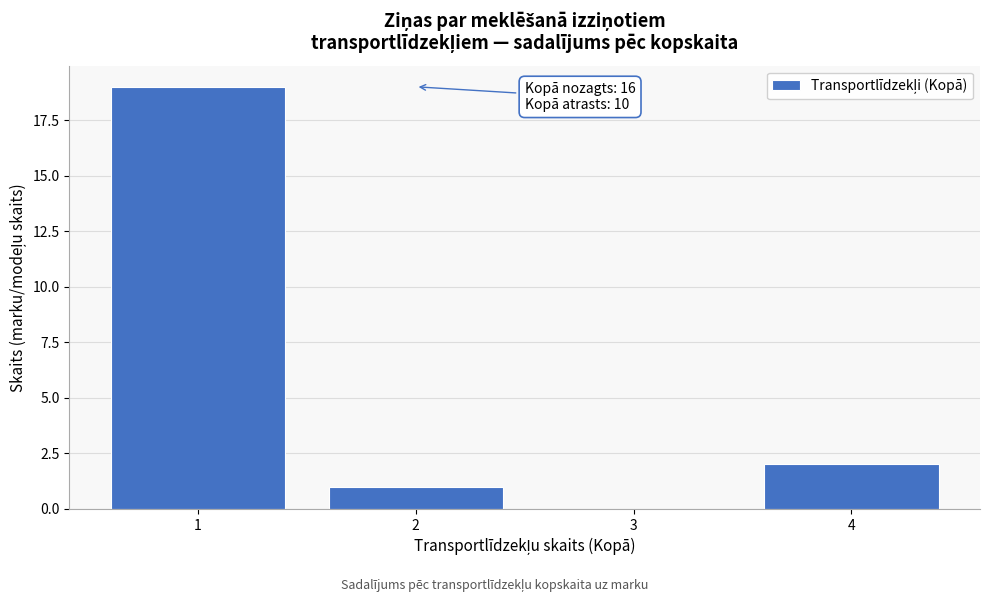

Over which range of the x-axis is the bar tallest?

0.5 to 1.5